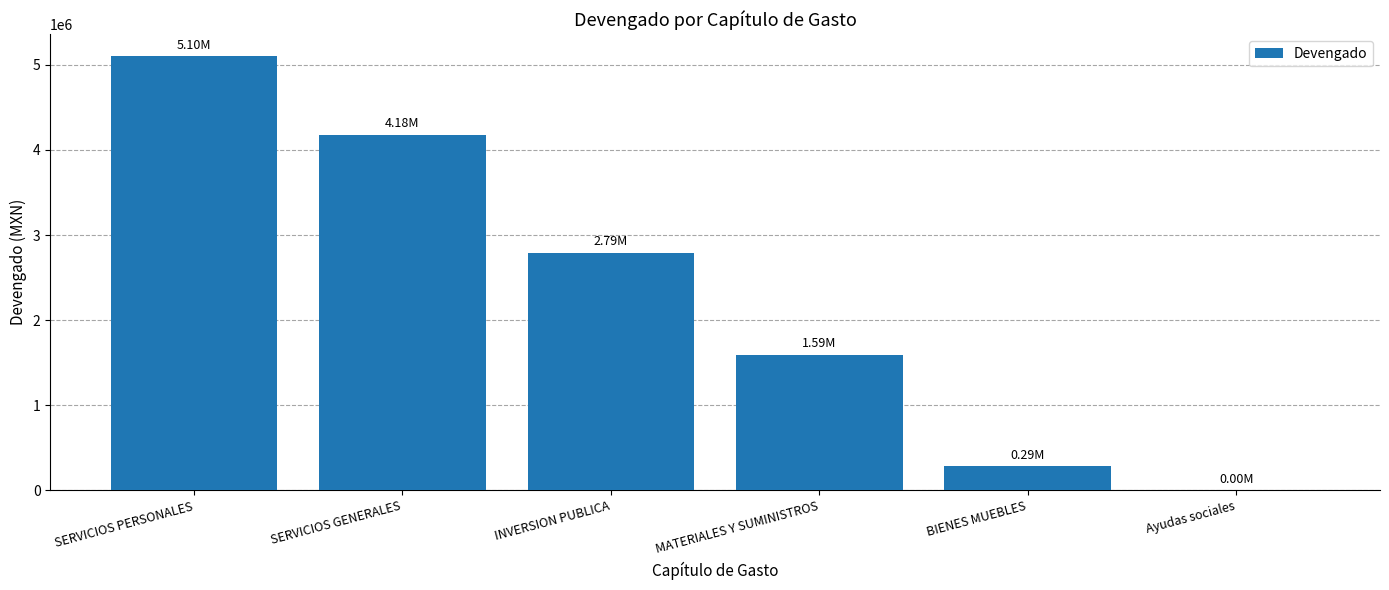

Between SERVICIOS GENERALES and INVERSION PUBLICA, which is larger?

SERVICIOS GENERALES